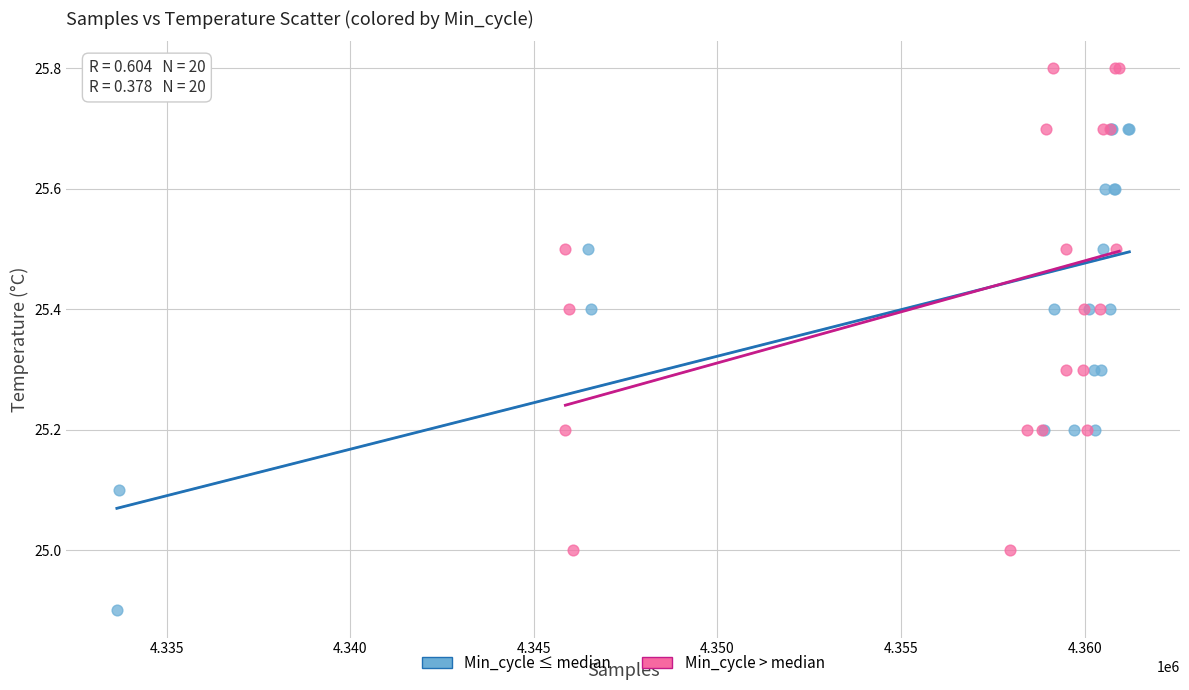

What are all the series names shown in the legend?

Min_cycle ≤ median, Min_cycle > median